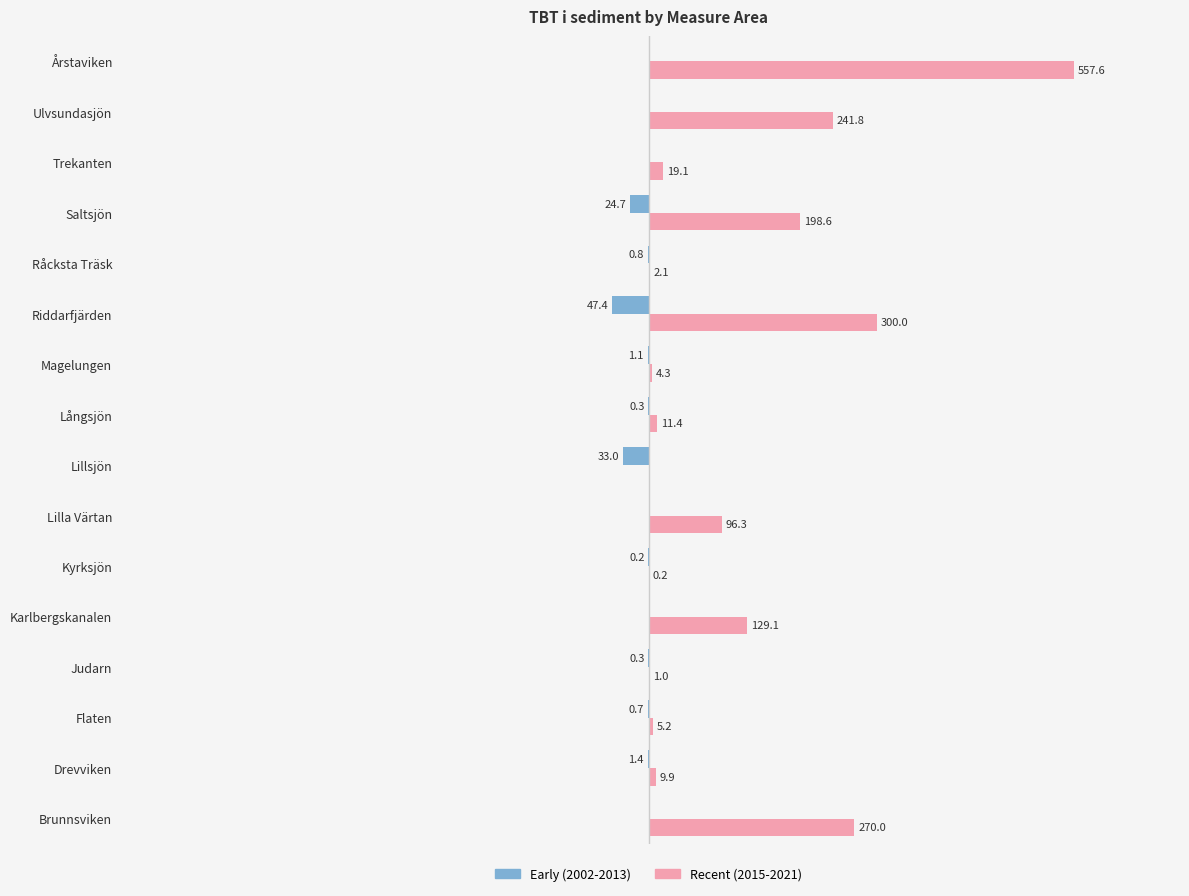

Which series has the largest range (max minus min)?

Recent (2015-2021)